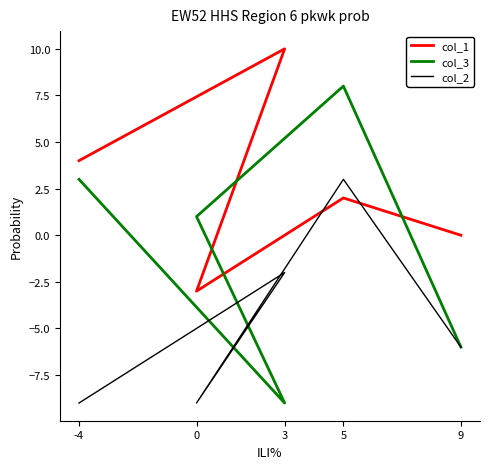

How many intersections are there between col_3 and col_1?

2